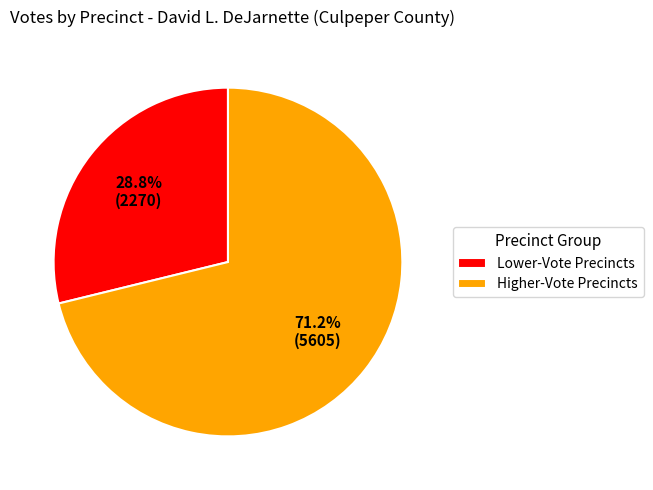

Is the sum of Higher-Vote Precincts and Lower-Vote Precincts greater than half?

Yes